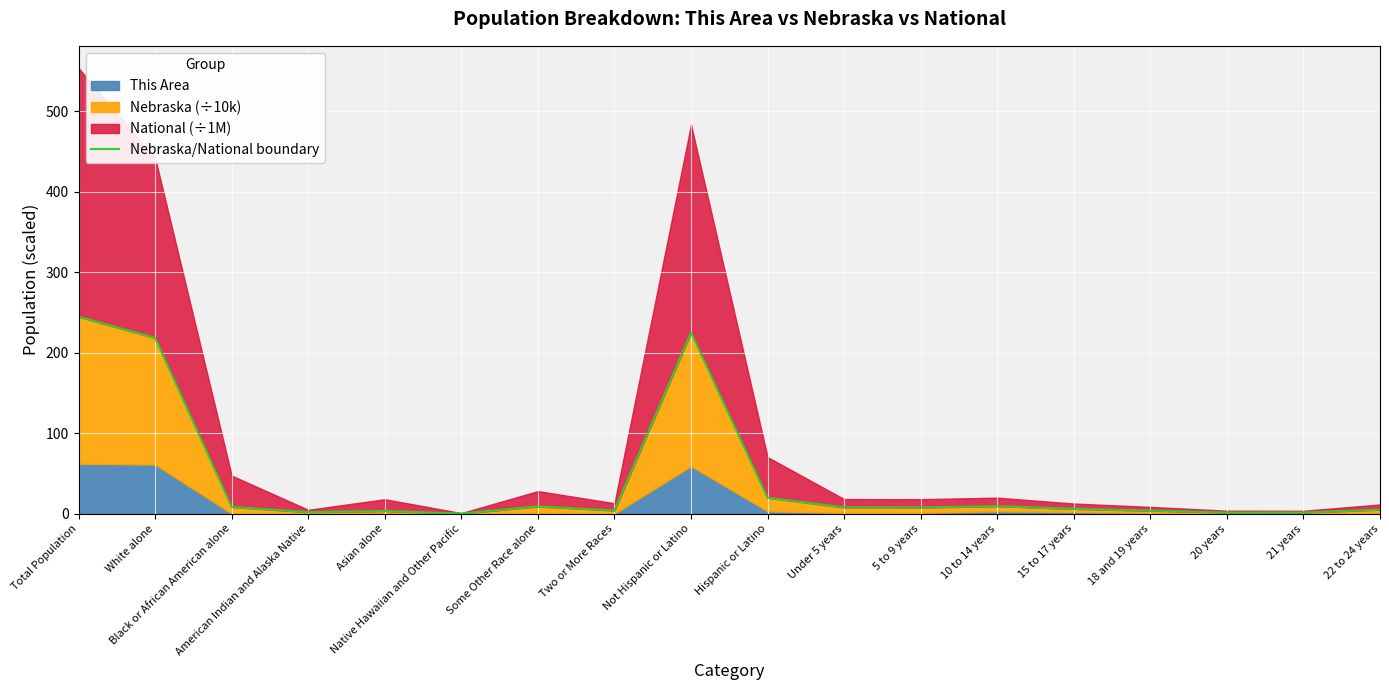

What is the label of the 11th point from the right?

Two or More Races